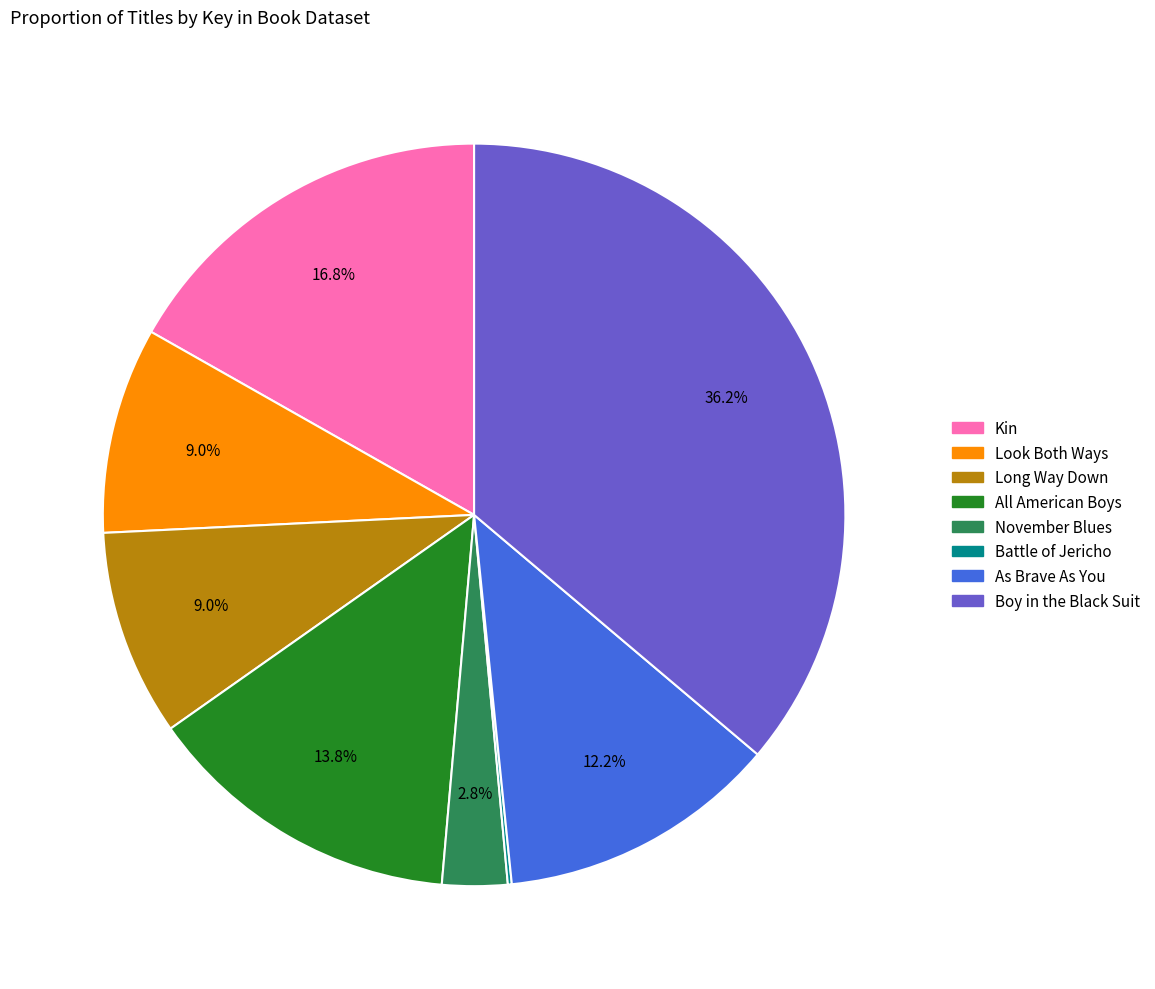

Is there any slice that represents more than half of the pie?

No